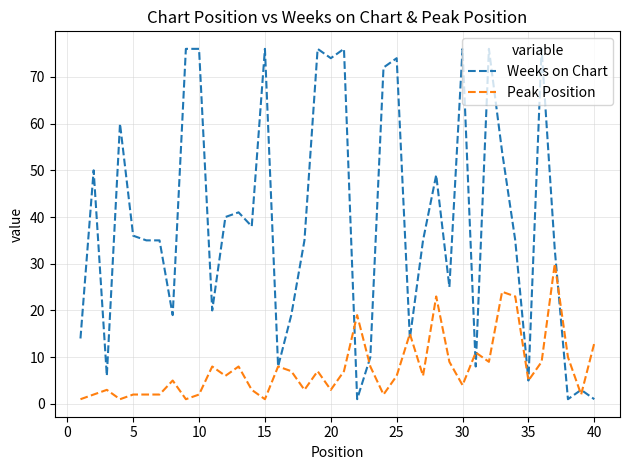

Which series has the largest range (max minus min)?

Weeks on Chart